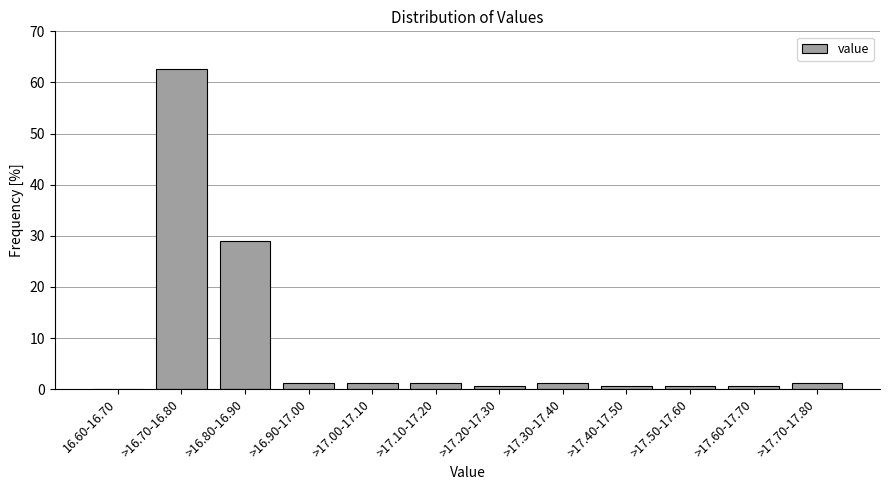

Reading left to right, extract all data points from this chart.

16.60-16.70=0.0	>16.70-16.80=62.7	>16.80-16.90=28.9	>16.90-17.00=1.2	>17.00-17.10=1.2	>17.10-17.20=1.2	>17.20-17.30=0.6	>17.30-17.40=1.2	>17.40-17.50=0.6	>17.50-17.60=0.6	>17.60-17.70=0.6	>17.70-17.80=1.2